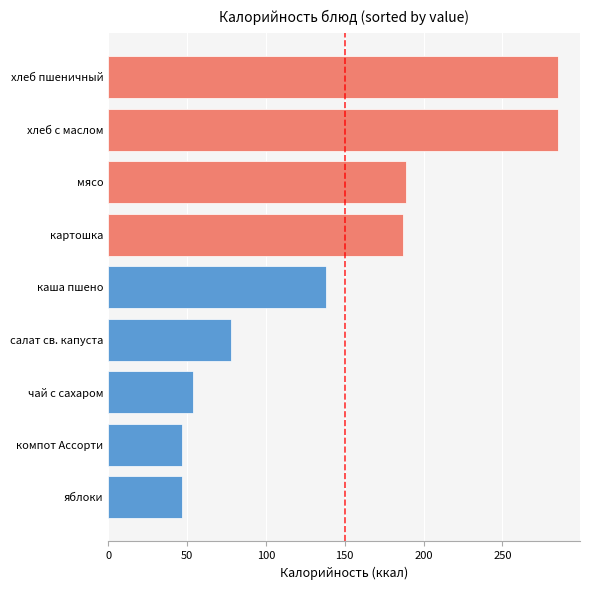

Reading bottom to top, list all the values displayed in this chart.

яблоки=47.0	компот Ассорти=47.0	чай с сахаром=53.9	салат св. капуста=78.0	каша пшено=138.0	картошка=187.0	мясо=189.0	хлеб с маслом=285.0	хлеб пшеничный=285.0